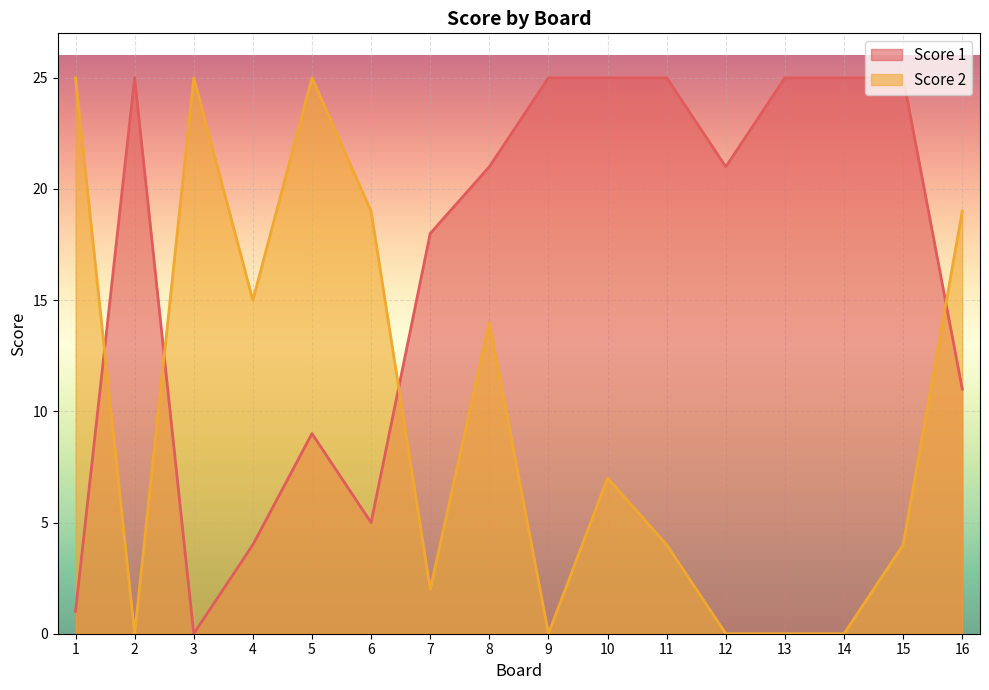

Reading left to right, extract all data points from this chart.

Score 1: 1	25	0	4	9	5	18	21	25	25	25	21	25	25	25	11
Score 2: 25	0	25	15	25	19	2	14	0	7	4	0	0	0	4	19